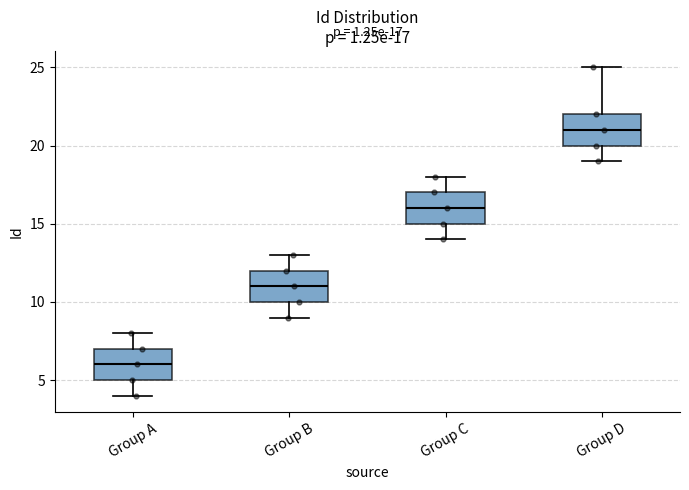

Which box has the highest median line?

Group D